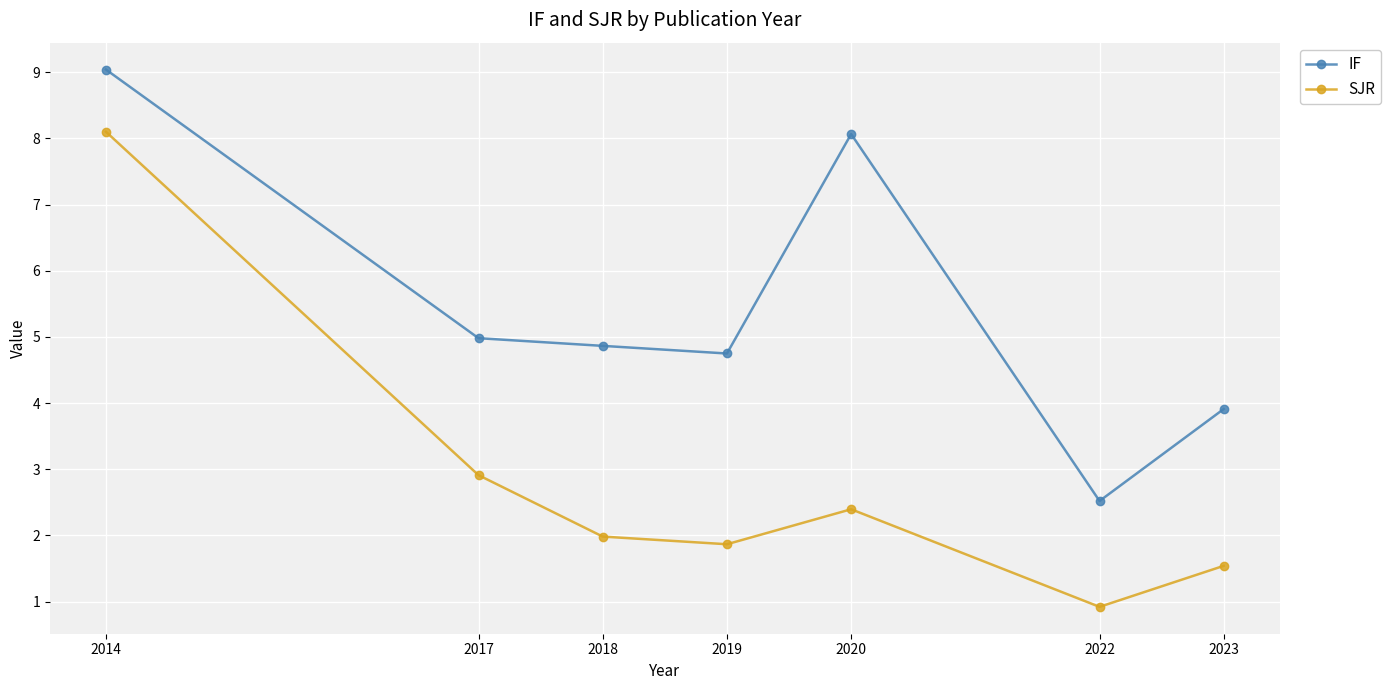

How many lines are shown in the chart?

2